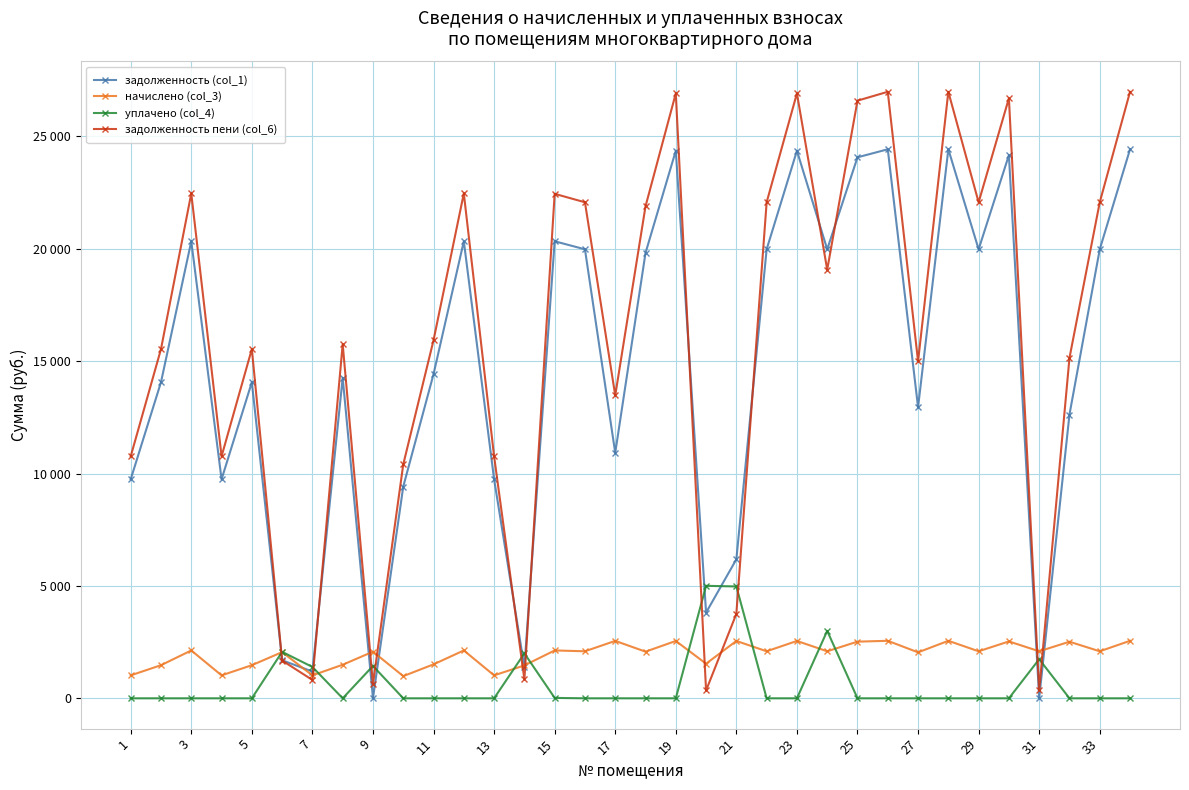

Which series has the largest total across all categories?

задолженность пени (col_6)